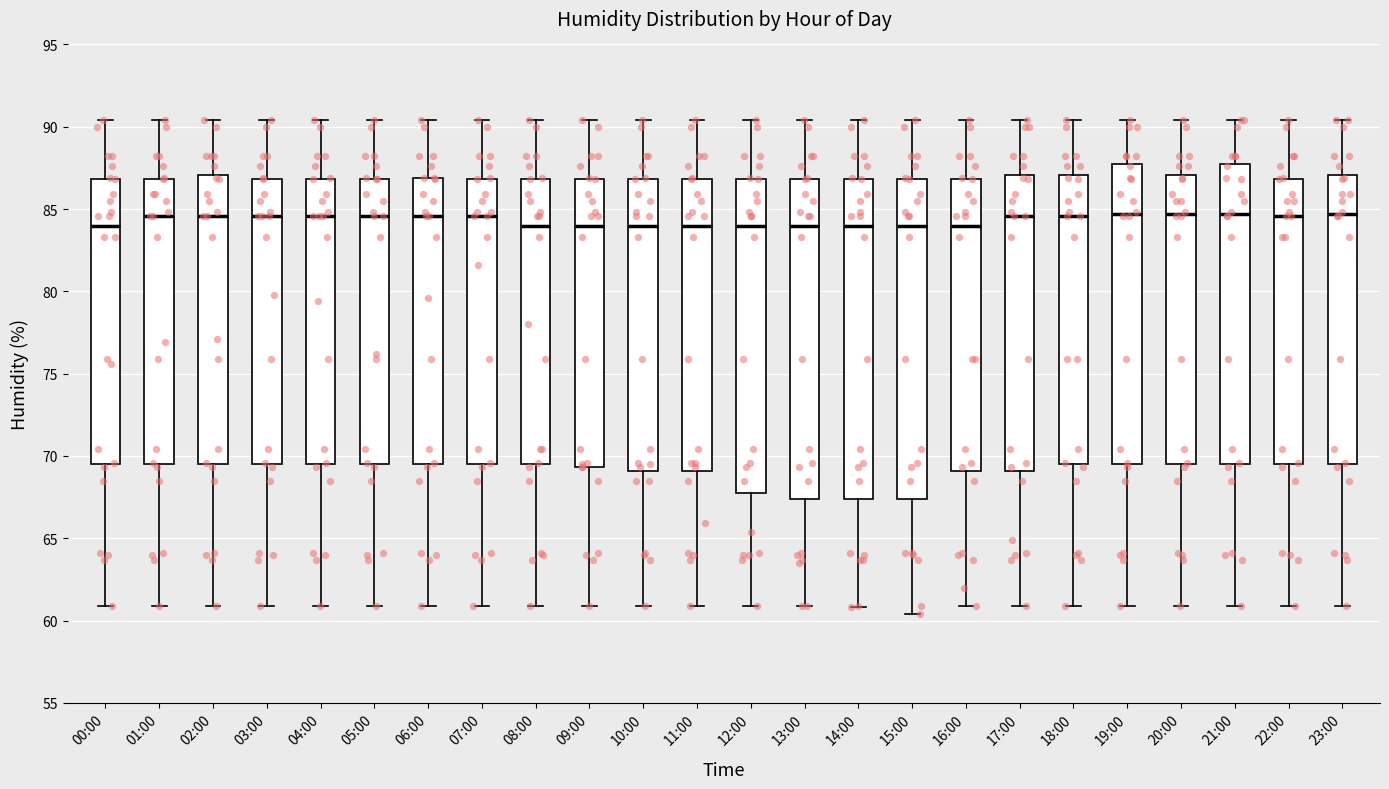

Reading left to right, transcribe this box plot: for each box, give where its median line is, the range the box spans, and where its two whiskers end, as read against the y-axis. The values are not printed on the chart, so give them approximately, as read against the axis.

00:00: median 84.0, box 69.5 to 87.0, whiskers 61.0 to 90.5
01:00: median 84.5, box 69.5 to 87.0, whiskers 61.0 to 90.5
02:00: median 84.5, box 69.5 to 87.0, whiskers 61.0 to 90.5
03:00: median 84.5, box 69.5 to 87.0, whiskers 61.0 to 90.5
04:00: median 84.5, box 69.5 to 87.0, whiskers 61.0 to 90.5
05:00: median 84.5, box 69.5 to 87.0, whiskers 61.0 to 90.5
06:00: median 84.5, box 69.5 to 87.0, whiskers 61.0 to 90.5
07:00: median 84.5, box 69.5 to 87.0, whiskers 61.0 to 90.5
08:00: median 84.0, box 69.5 to 87.0, whiskers 61.0 to 90.5
09:00: median 84.0, box 69.5 to 87.0, whiskers 61.0 to 90.5
10:00: median 84.0, box 69.0 to 87.0, whiskers 61.0 to 90.5
11:00: median 84.0, box 69.0 to 87.0, whiskers 61.0 to 90.5
12:00: median 84.0, box 67.5 to 87.0, whiskers 61.0 to 90.5
13:00: median 84.0, box 67.5 to 87.0, whiskers 61.0 to 90.5
14:00: median 84.0, box 67.5 to 87.0, whiskers 61.0 to 90.5
15:00: median 84.0, box 67.5 to 87.0, whiskers 60.5 to 90.5
16:00: median 84.0, box 69.0 to 87.0, whiskers 61.0 to 90.5
17:00: median 84.5, box 69.0 to 87.0, whiskers 61.0 to 90.5
18:00: median 84.5, box 69.5 to 87.0, whiskers 61.0 to 90.5
19:00: median 84.5, box 69.5 to 88.0, whiskers 61.0 to 90.5
20:00: median 84.5, box 69.5 to 87.0, whiskers 61.0 to 90.5
21:00: median 84.5, box 69.5 to 88.0, whiskers 61.0 to 90.5
22:00: median 84.5, box 69.5 to 87.0, whiskers 61.0 to 90.5
23:00: median 84.5, box 69.5 to 87.0, whiskers 61.0 to 90.5